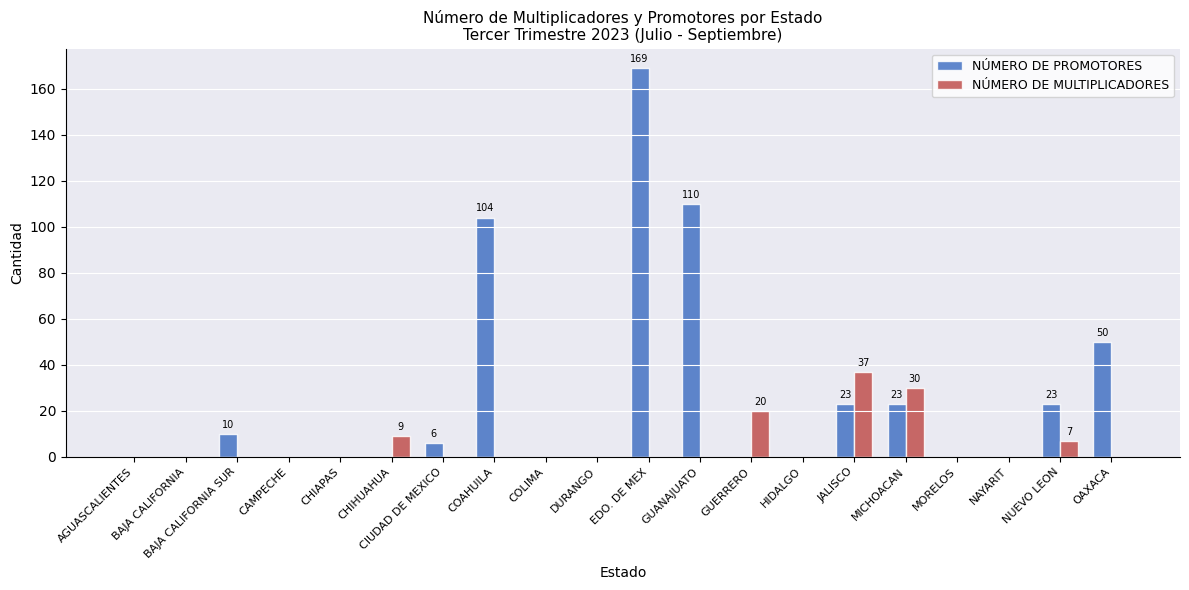

Which series changed the most between NAYARIT and NUEVO LEON?

NÚMERO DE PROMOTORES